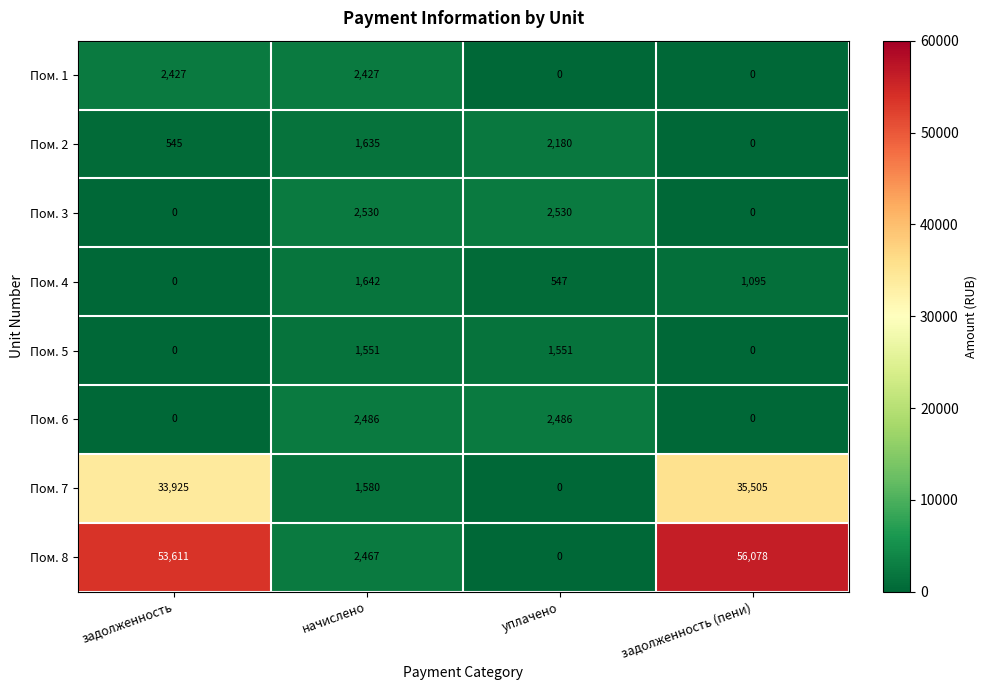

What is the difference between the maximum and second lowest values in the Пом. 2 series?

1635